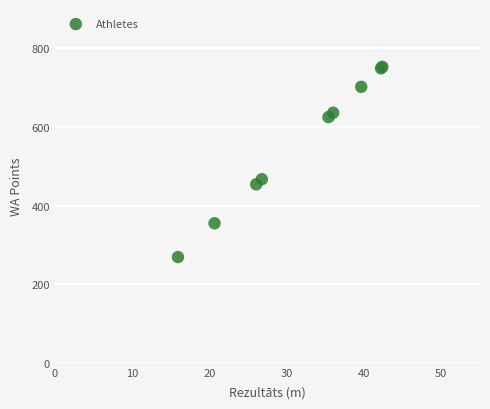

What Y value in the scatter plot is closest to 511?

467